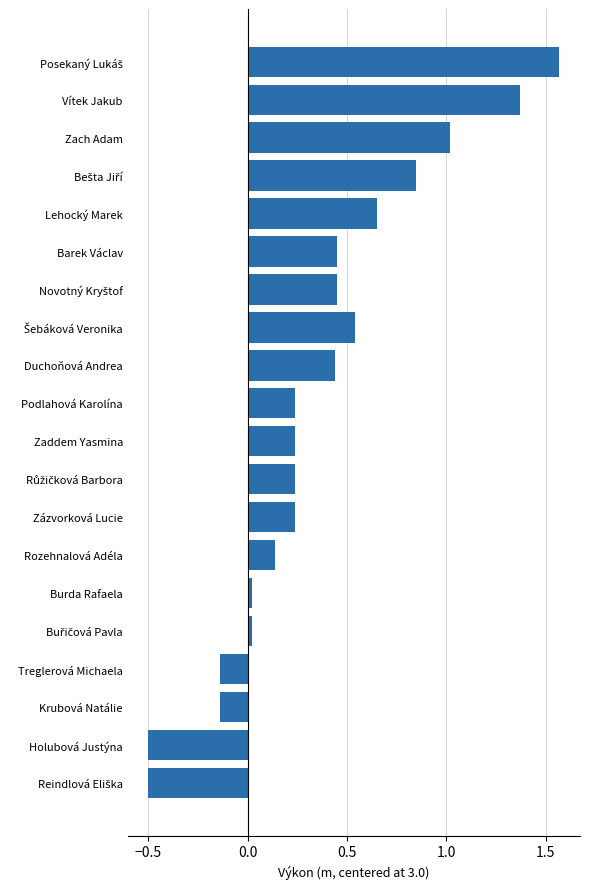

Which has a higher value, Rozehnalová Adéla or Burda Rafaela?

Rozehnalová Adéla